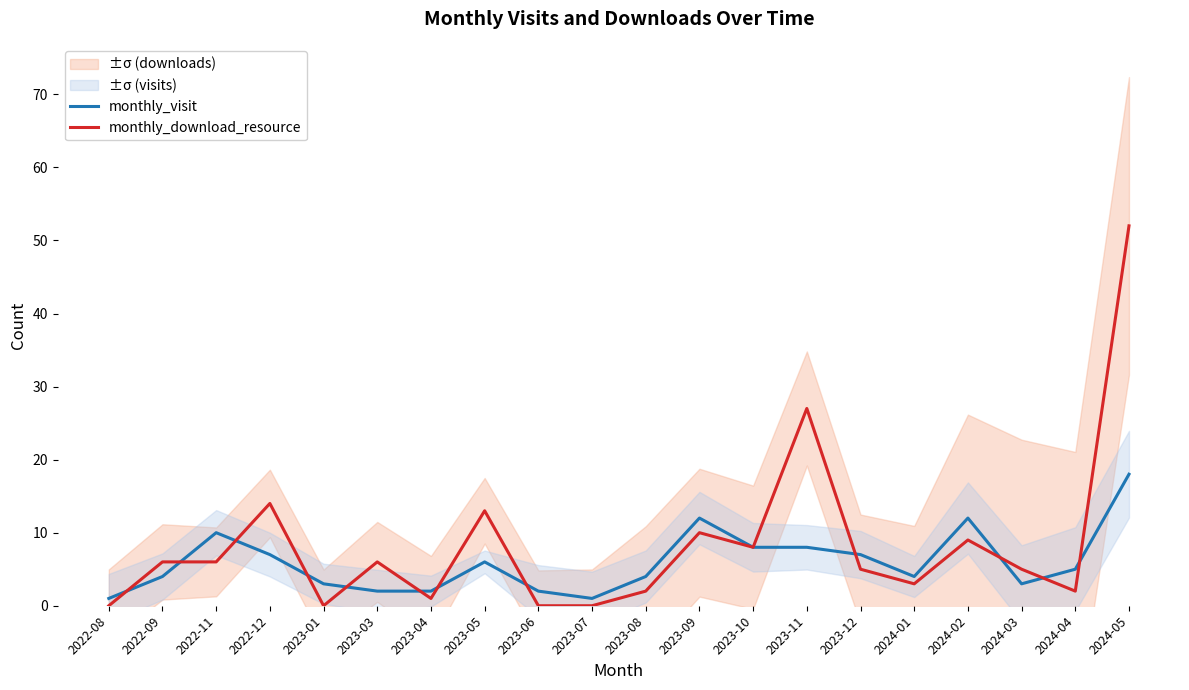

Between which two adjacent categories do monthly_visit and monthly_download_resource first intersect?

2022-08 and 2022-09